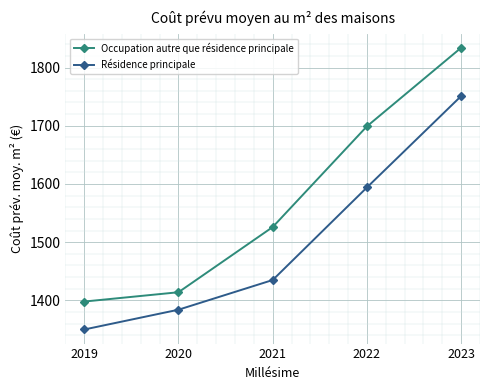

What is the minimum value shown in the chart?

1350